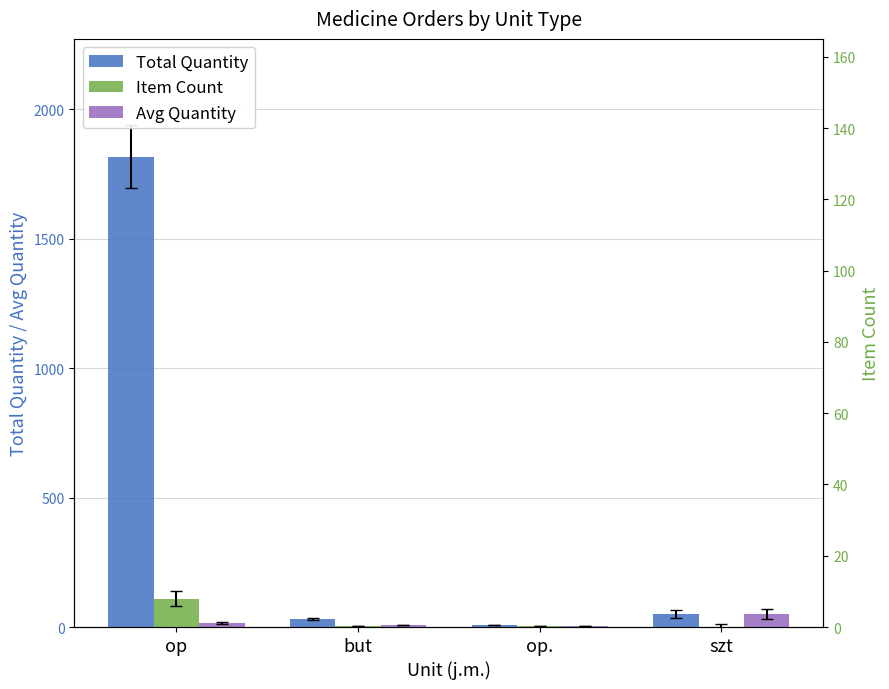

At which category is the sum across all series the highest?

op